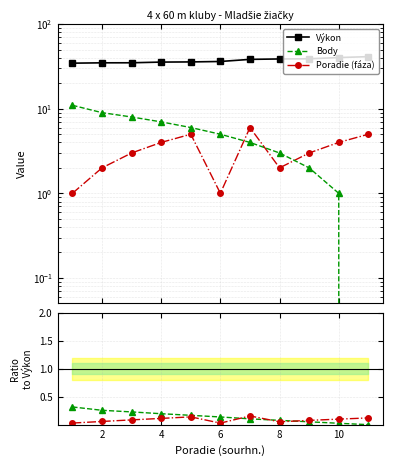

Which series has the largest range (max minus min)?

Body